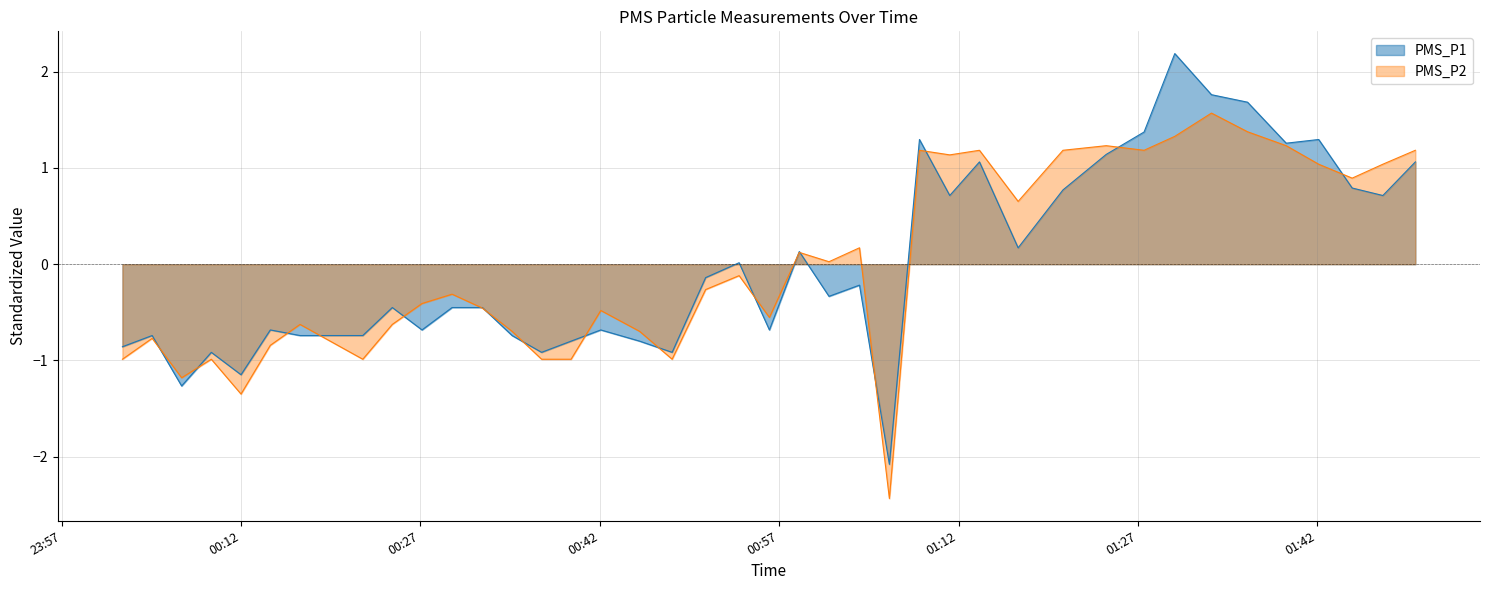

How many lines are shown in the chart?

2